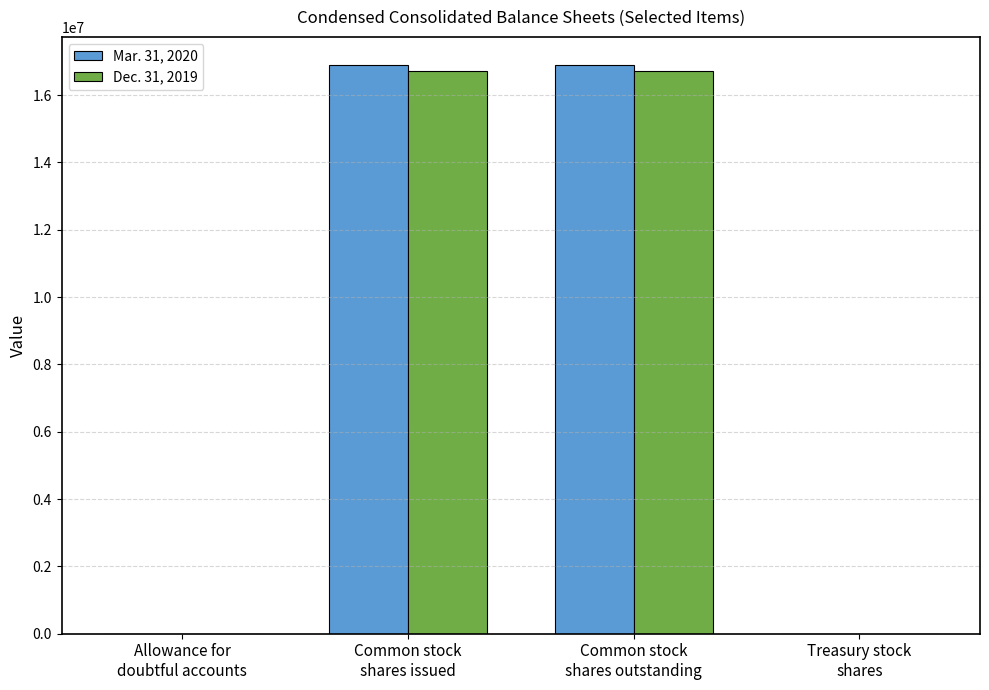

What is the greatest value displayed?

16887674